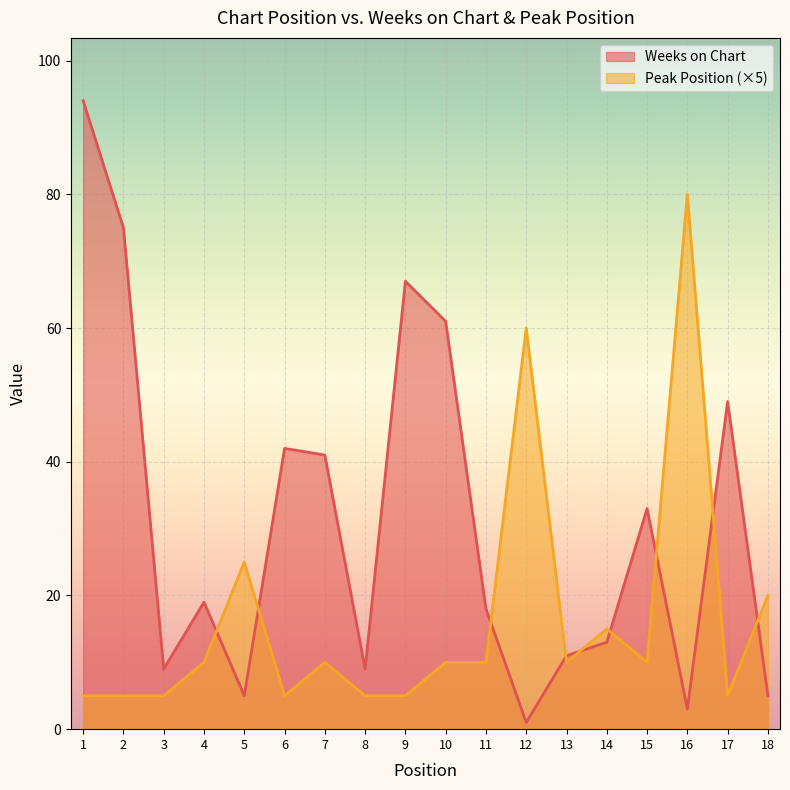

True or false: Weeks on Chart has more than 1 interior local peaks.

True